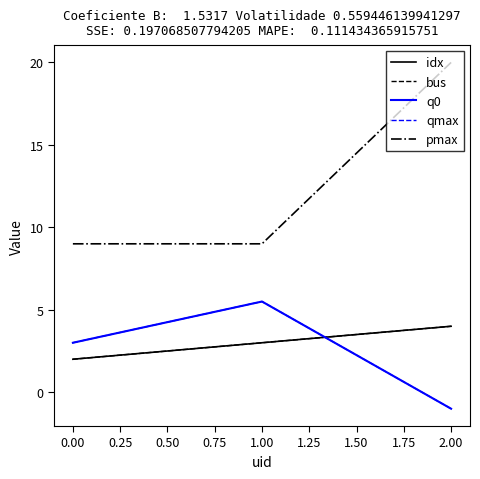

Does the chart have visible grid lines?

No